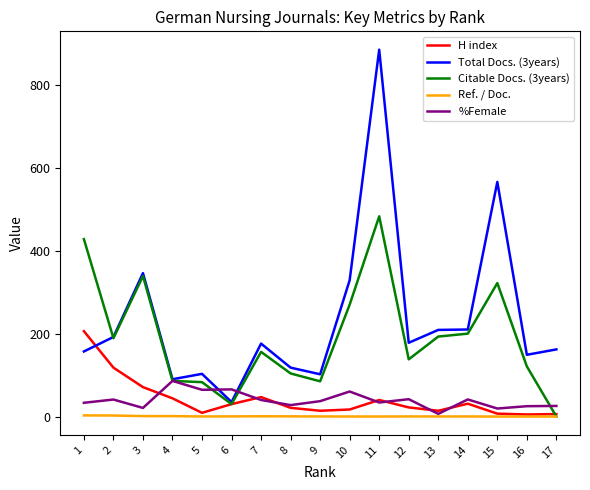

How many distinct data groups are displayed?

5